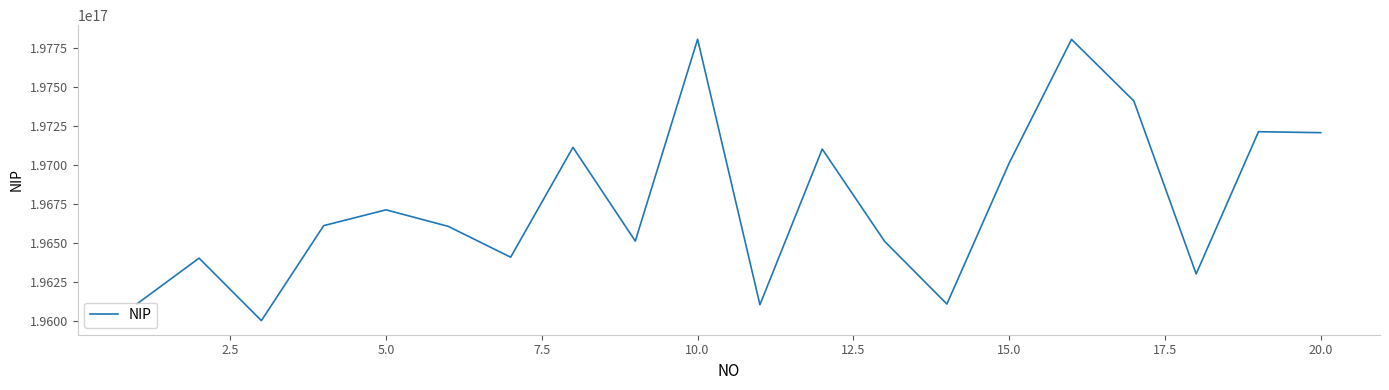

Does the chart have visible grid lines?

No